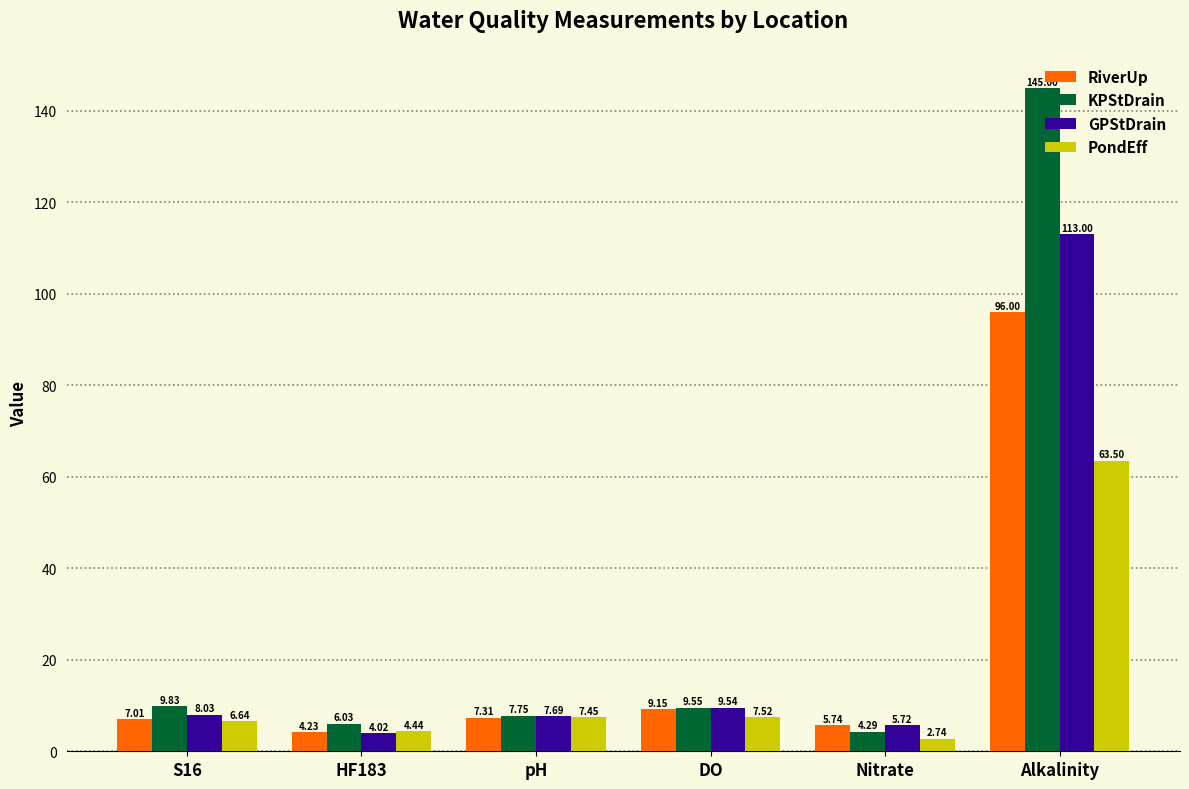

What is the difference between the highest and lowest values at S16?

3.2